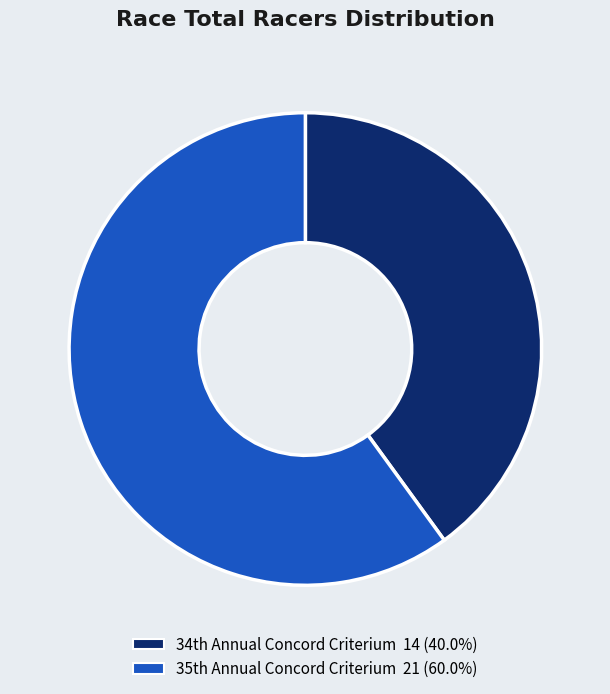

Which category has the smallest portion of the pie?

34th Annual Concord Criterium